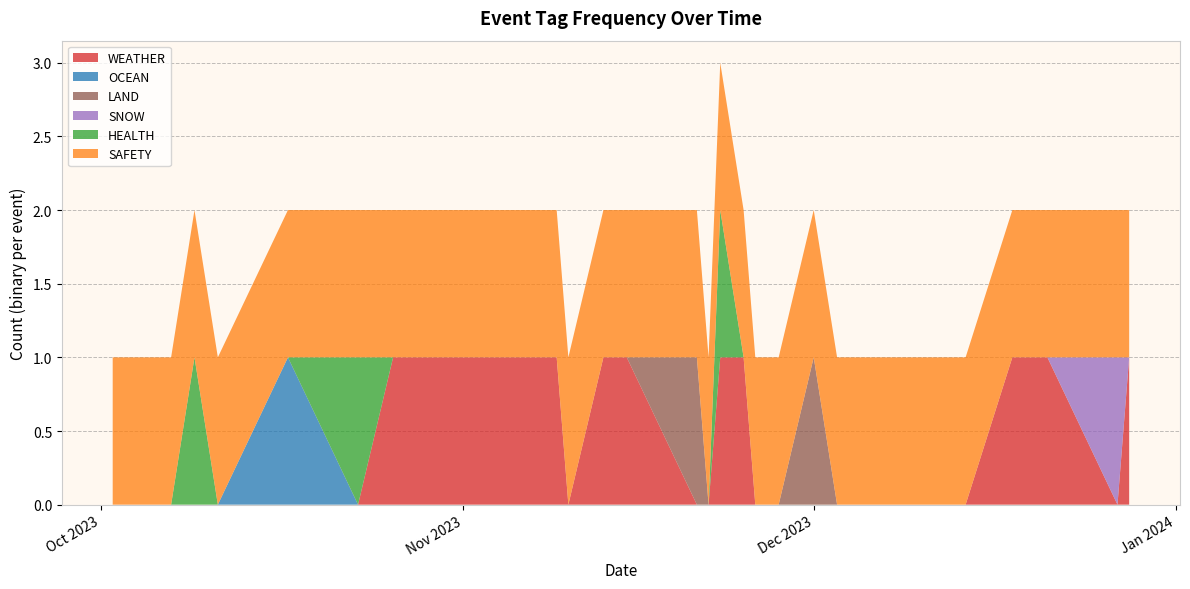

Reading left to right, extract all data points from this chart.

WEATHER: 2023-10-02=0	2023-10-07=0	2023-10-09=0	2023-10-11=0	2023-10-17=0	2023-10-23=0	2023-10-26=1	2023-11-03=1	2023-11-09=1	2023-11-10=0	2023-11-13=1	2023-11-15=1	2023-11-21=0	2023-11-22=0	2023-11-23=1	2023-11-25=1	2023-11-26=0	2023-11-28=0	2023-12-01=0	2023-12-03=0	2023-12-05=0	2023-12-08=0	2023-12-13=0	2023-12-14=0	2023-12-18=1	2023-12-21=1	2023-12-27=0	2023-12-28=1
OCEAN: 2023-10-02=0	2023-10-07=0	2023-10-09=0	2023-10-11=0	2023-10-17=1	2023-10-23=0	2023-10-26=0	2023-11-03=0	2023-11-09=0	2023-11-10=0	2023-11-13=0	2023-11-15=0	2023-11-21=0	2023-11-22=0	2023-11-23=0	2023-11-25=0	2023-11-26=0	2023-11-28=0	2023-12-01=0	2023-12-03=0	2023-12-05=0	2023-12-08=0	2023-12-13=0	2023-12-14=0	2023-12-18=0	2023-12-21=0	2023-12-27=0	2023-12-28=0
LAND: 2023-10-02=0	2023-10-07=0	2023-10-09=0	2023-10-11=0	2023-10-17=0	2023-10-23=0	2023-10-26=0	2023-11-03=0	2023-11-09=0	2023-11-10=0	2023-11-13=0	2023-11-15=0	2023-11-21=1	2023-11-22=0	2023-11-23=0	2023-11-25=0	2023-11-26=0	2023-11-28=0	2023-12-01=1	2023-12-03=0	2023-12-05=0	2023-12-08=0	2023-12-13=0	2023-12-14=0	2023-12-18=0	2023-12-21=0	2023-12-27=0	2023-12-28=0
SNOW: 2023-10-02=0	2023-10-07=0	2023-10-09=0	2023-10-11=0	2023-10-17=0	2023-10-23=0	2023-10-26=0	2023-11-03=0	2023-11-09=0	2023-11-10=0	2023-11-13=0	2023-11-15=0	2023-11-21=0	2023-11-22=0	2023-11-23=0	2023-11-25=0	2023-11-26=0	2023-11-28=0	2023-12-01=0	2023-12-03=0	2023-12-05=0	2023-12-08=0	2023-12-13=0	2023-12-14=0	2023-12-18=0	2023-12-21=0	2023-12-27=1	2023-12-28=0
HEALTH: 2023-10-02=0	2023-10-07=0	2023-10-09=1	2023-10-11=0	2023-10-17=0	2023-10-23=1	2023-10-26=0	2023-11-03=0	2023-11-09=0	2023-11-10=0	2023-11-13=0	2023-11-15=0	2023-11-21=0	2023-11-22=0	2023-11-23=1	2023-11-25=0	2023-11-26=0	2023-11-28=0	2023-12-01=0	2023-12-03=0	2023-12-05=0	2023-12-08=0	2023-12-13=0	2023-12-14=0	2023-12-18=0	2023-12-21=0	2023-12-27=0	2023-12-28=0
SAFETY: 2023-10-02=1	2023-10-07=1	2023-10-09=1	2023-10-11=1	2023-10-17=1	2023-10-23=1	2023-10-26=1	2023-11-03=1	2023-11-09=1	2023-11-10=1	2023-11-13=1	2023-11-15=1	2023-11-21=1	2023-11-22=1	2023-11-23=1	2023-11-25=1	2023-11-26=1	2023-11-28=1	2023-12-01=1	2023-12-03=1	2023-12-05=1	2023-12-08=1	2023-12-13=1	2023-12-14=1	2023-12-18=1	2023-12-21=1	2023-12-27=1	2023-12-28=1